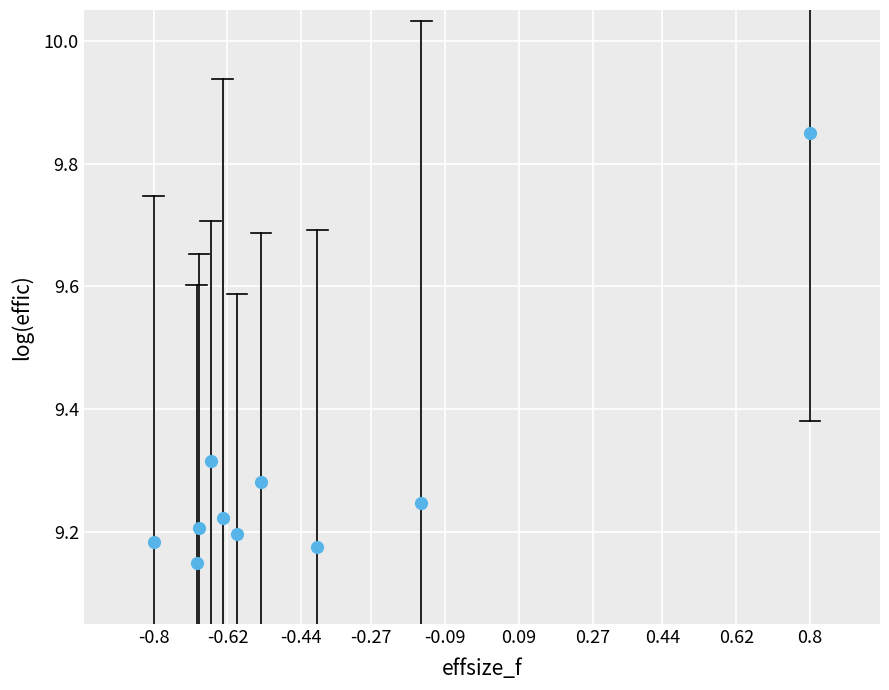

What is the average X value?

-0.4